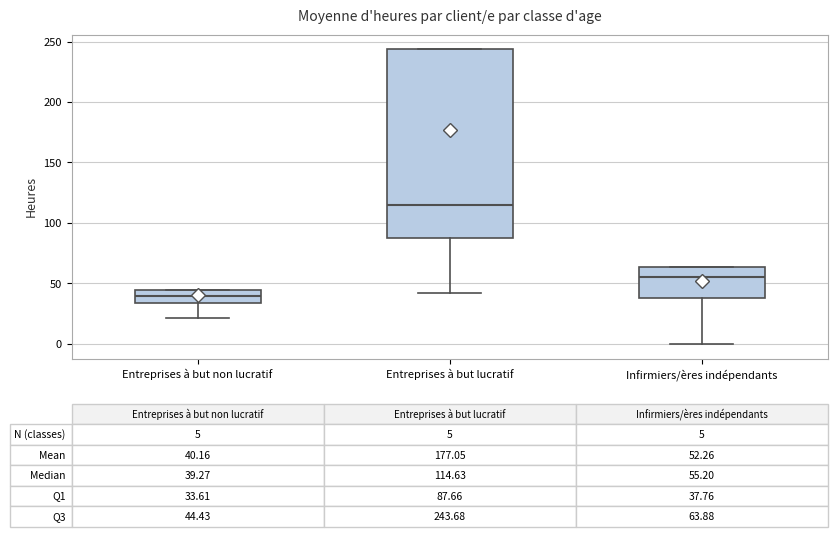

Comparing the boxes themselves (not the whiskers), which one is the tallest?

Entreprises à but lucratif